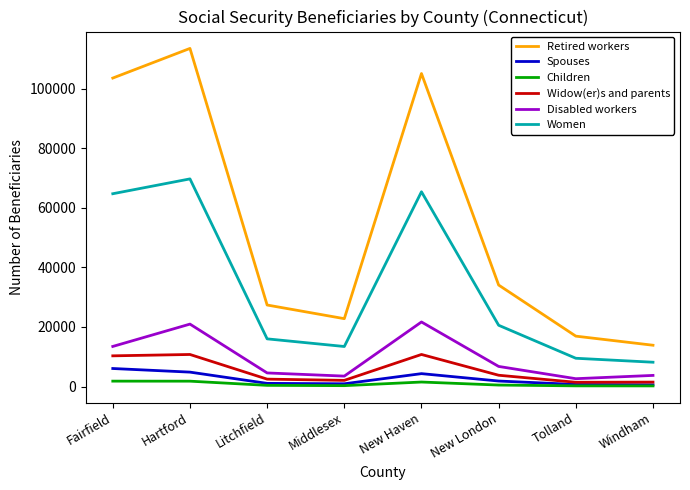

True or false: Retired workers has a value of 48761 at Litchfield.

False